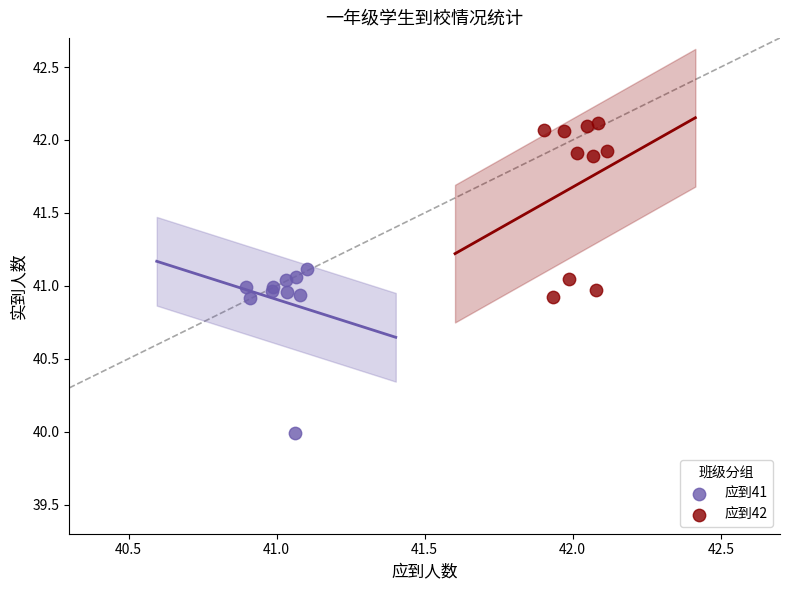

Which series reaches the maximum Y coordinate?

应到42